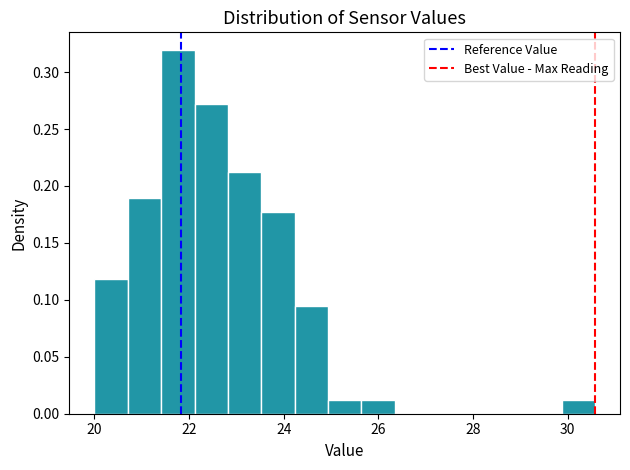

Around what value on the x-axis is the tallest bar? Give the approximate position of its centre, as read against the axis.

21.8